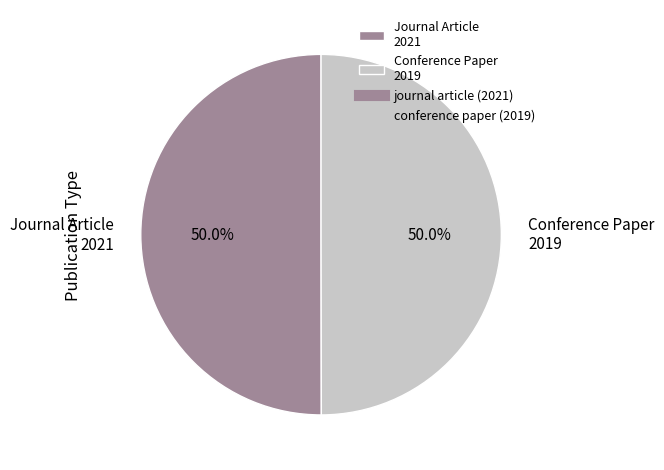

How many segments does this pie chart have?

2